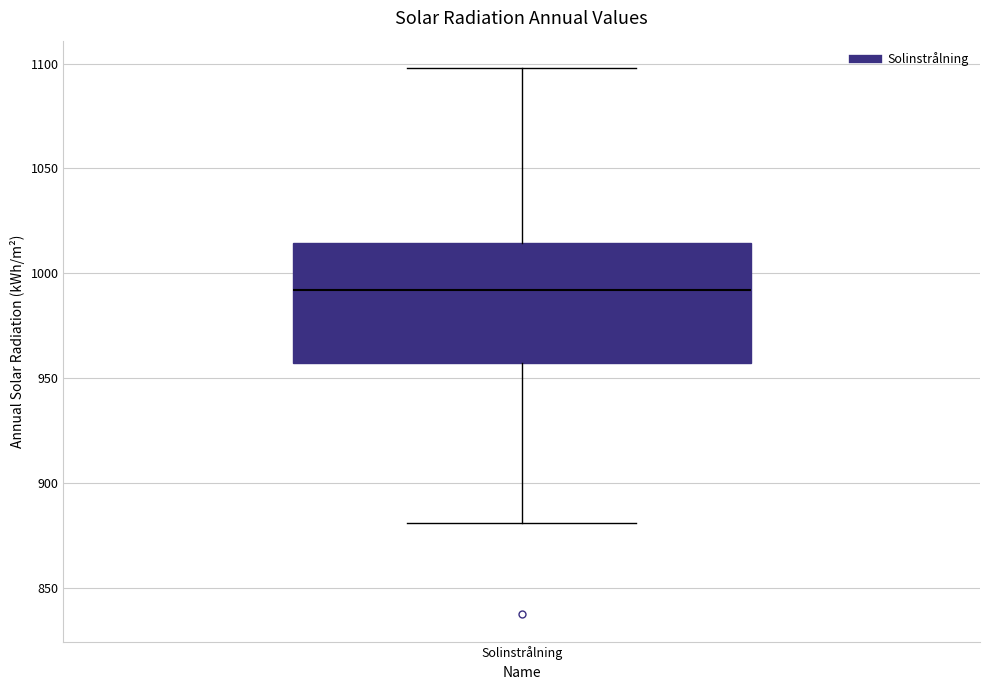

Where is the lower edge of the box for Solinstrålning on the y-axis? The values are not printed on the chart, so give them approximately, as read against the axis.

955